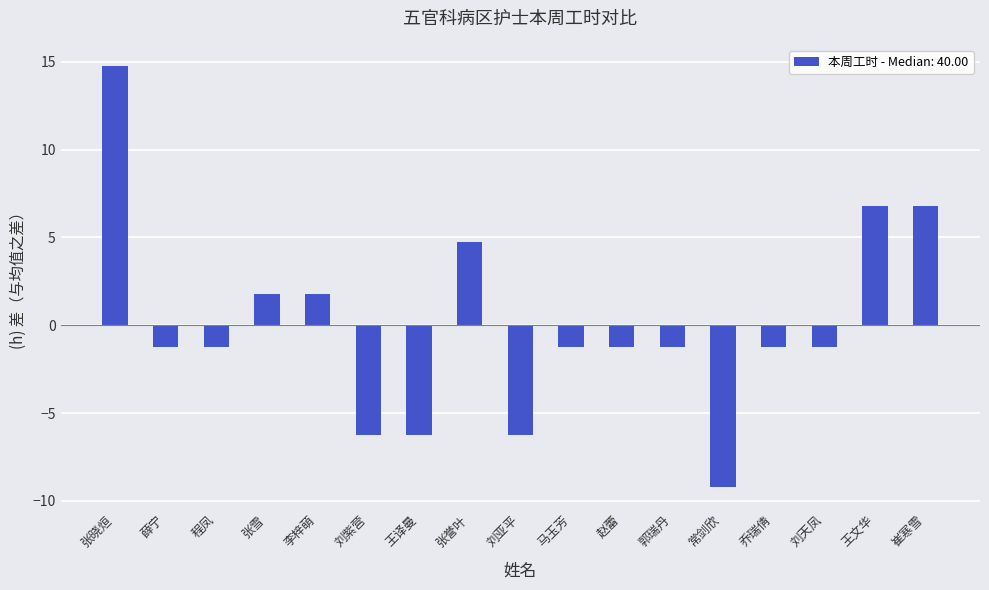

Read the value at 薛宁.

-1.2